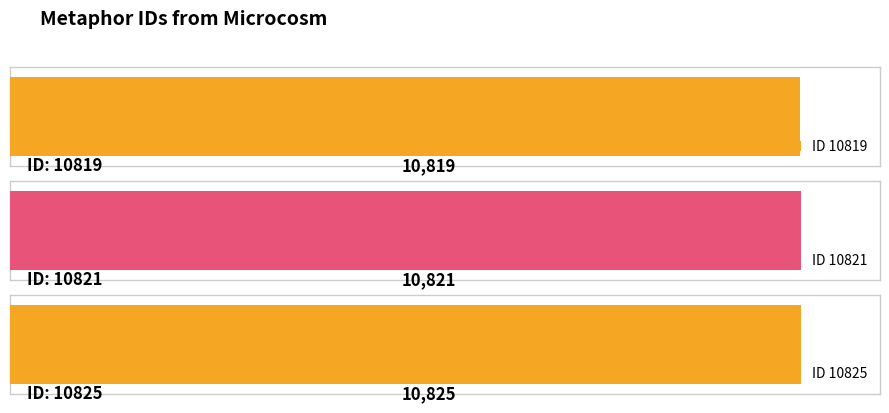

Is it true that the value at 10825 is 10825?

True